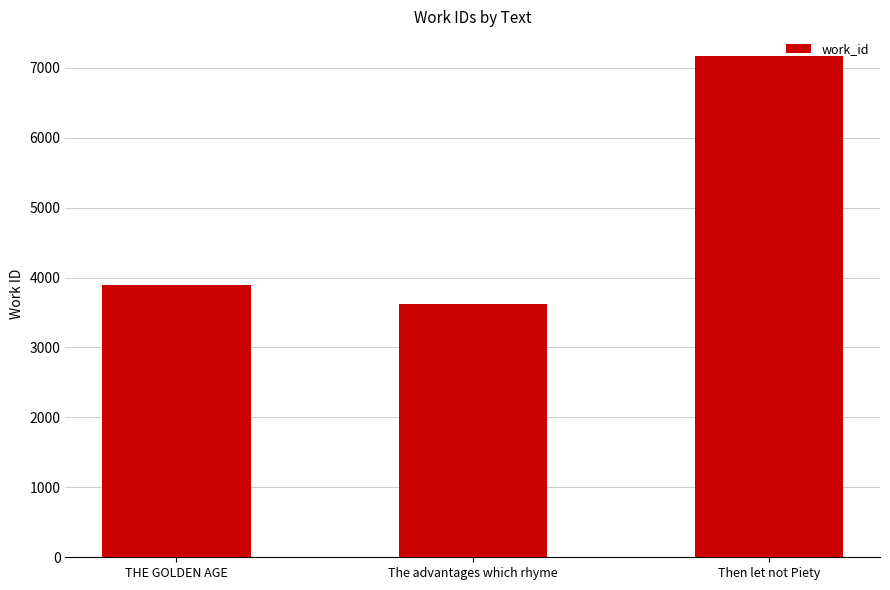

Where is the data nearest to the value 5394?

THE GOLDEN AGE